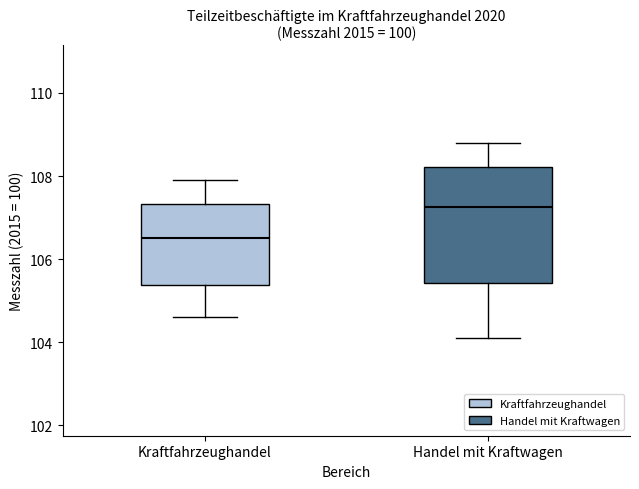

Reading left to right, read every box against the y-axis: the position of its median line, the range the box covers, and the ends of its whiskers. The values are not printed on the chart, so give them approximately, as read against the axis.

Kraftfahrzeughandel: median 106.6, box 105.4 to 107.4, whiskers 104.6 to 108.0
Handel mit Kraftwagen: median 107.2, box 105.4 to 108.2, whiskers 104.2 to 108.8